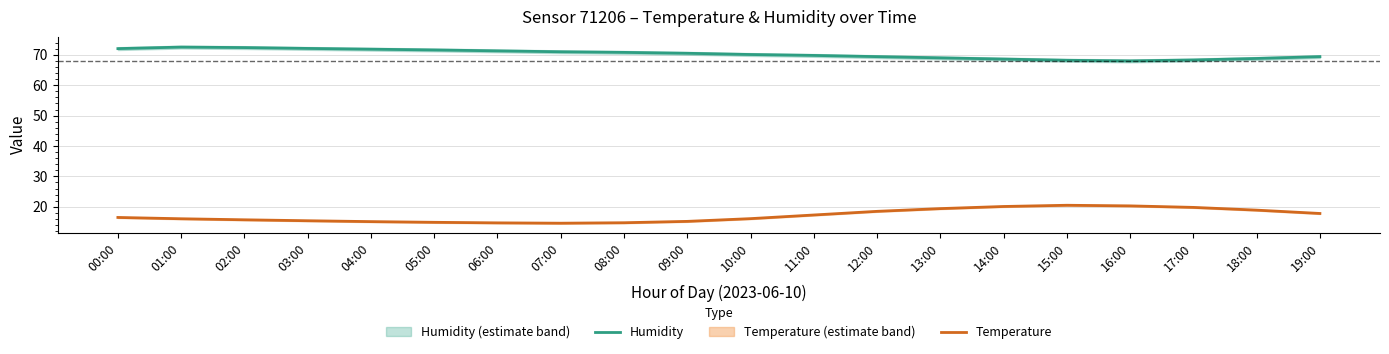

Which label corresponds to the smallest value in the chart?

07:00